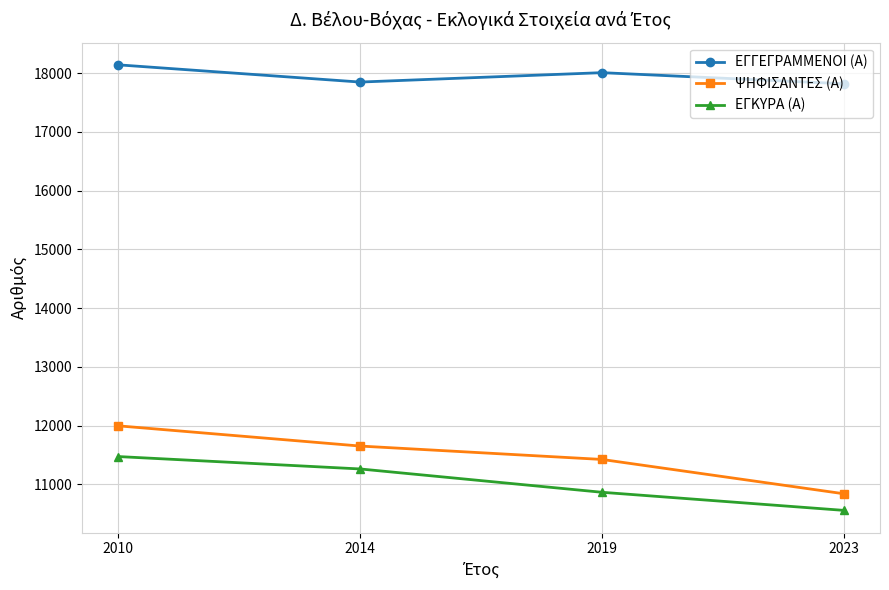

What is the difference between the ΕΓΚΥΡΑ (Α) values at 2014 and 2023?

705